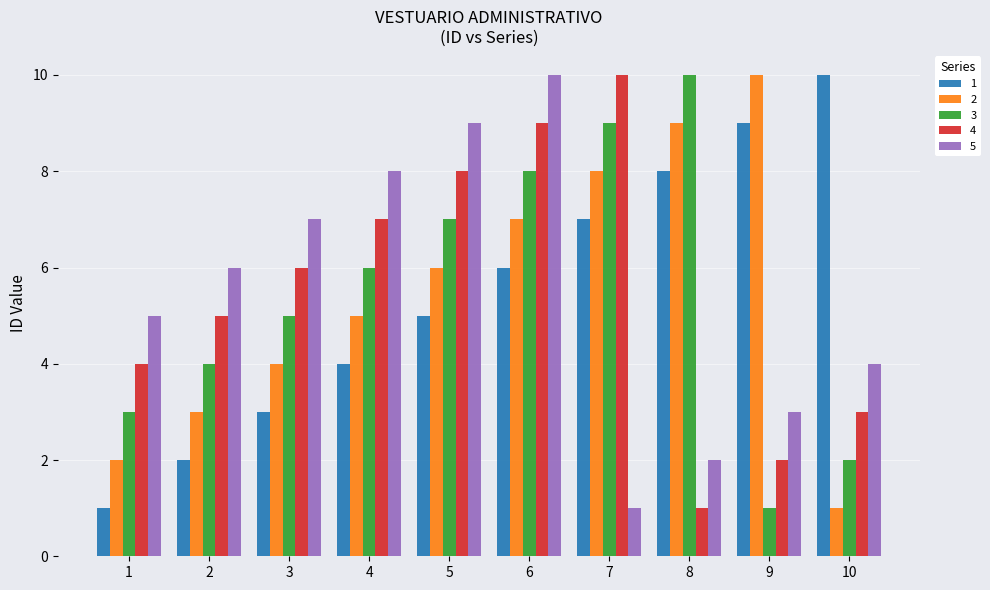

The 2 series shows 4 at 3. True or false?

True